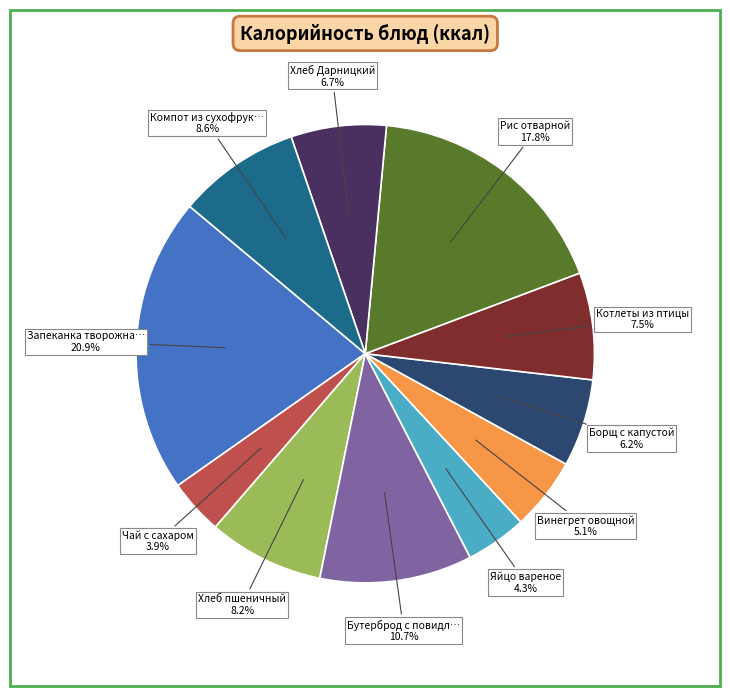

Does any single category account for the majority?

No